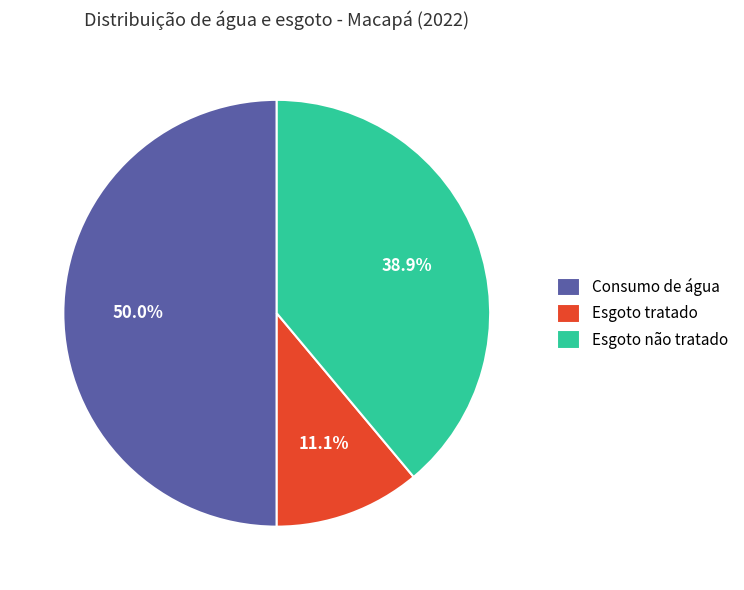

Which category has the biggest portion of the pie?

Consumo de água